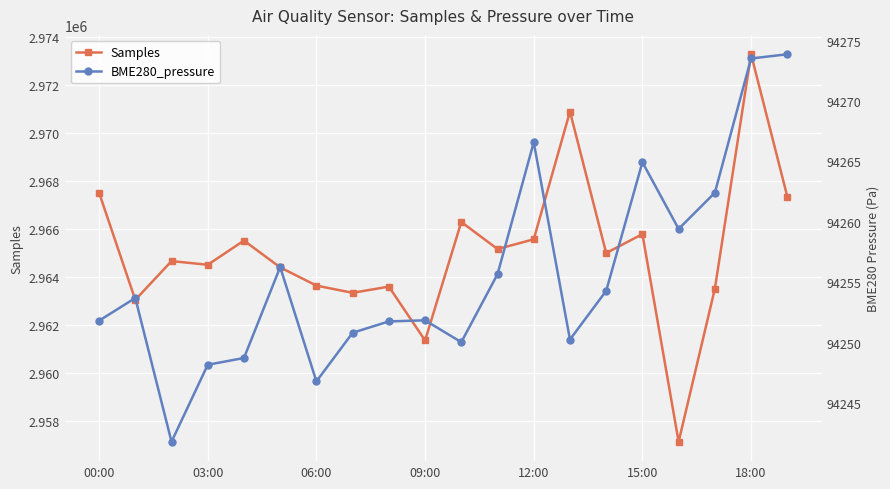

At which label does Samples reach its peak?

18:00